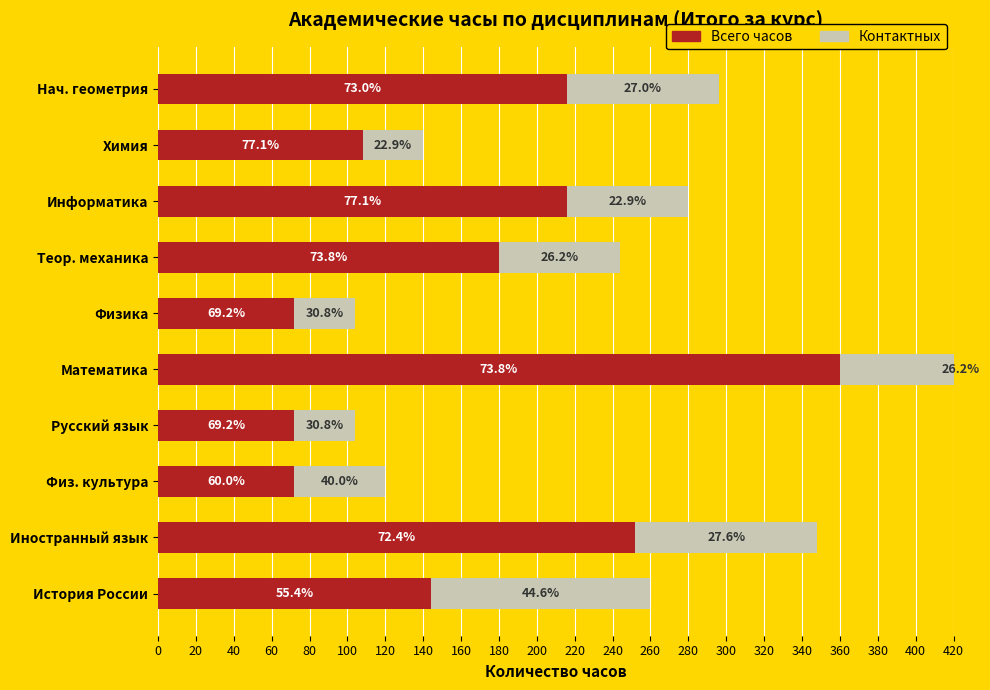

What is the spread (max minus min) of values at Русский язык?

40